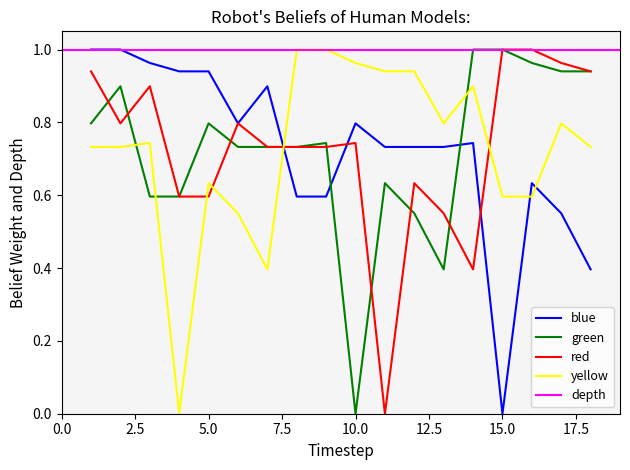

After their last crossing, which series has the higher values: red or green?

red